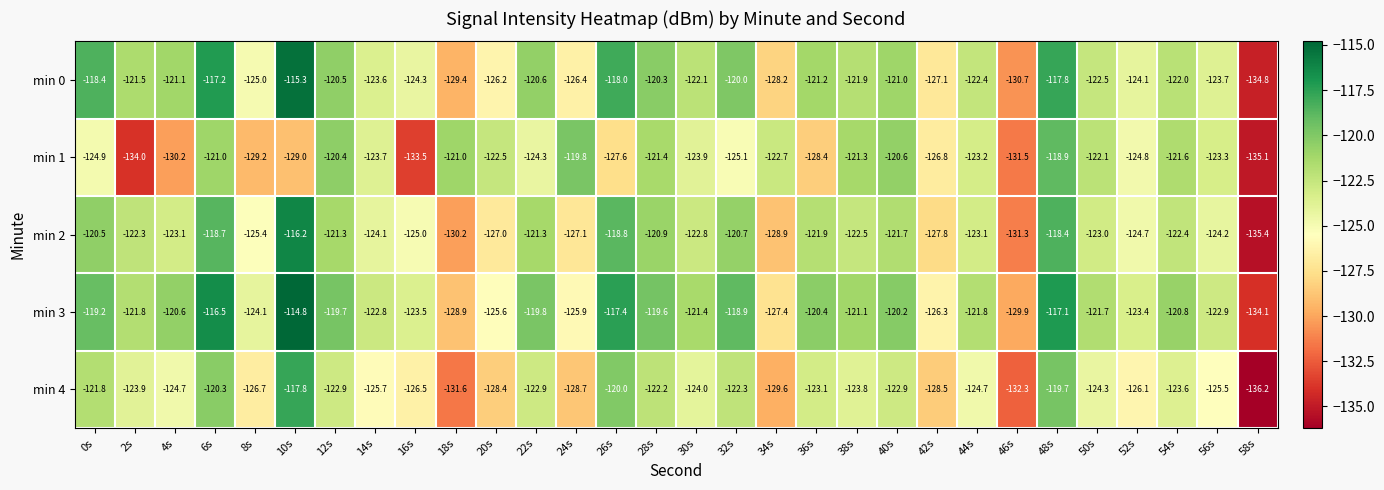

At how many categories does at least one series exceed -134?

29